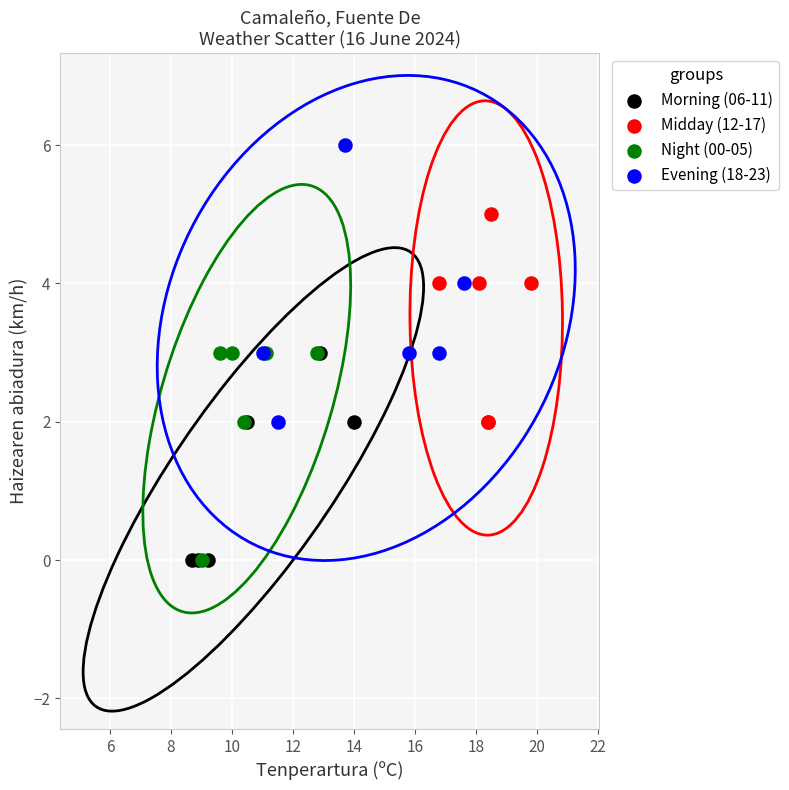

Which series has the widest spread of Y values?

Evening (18-23)